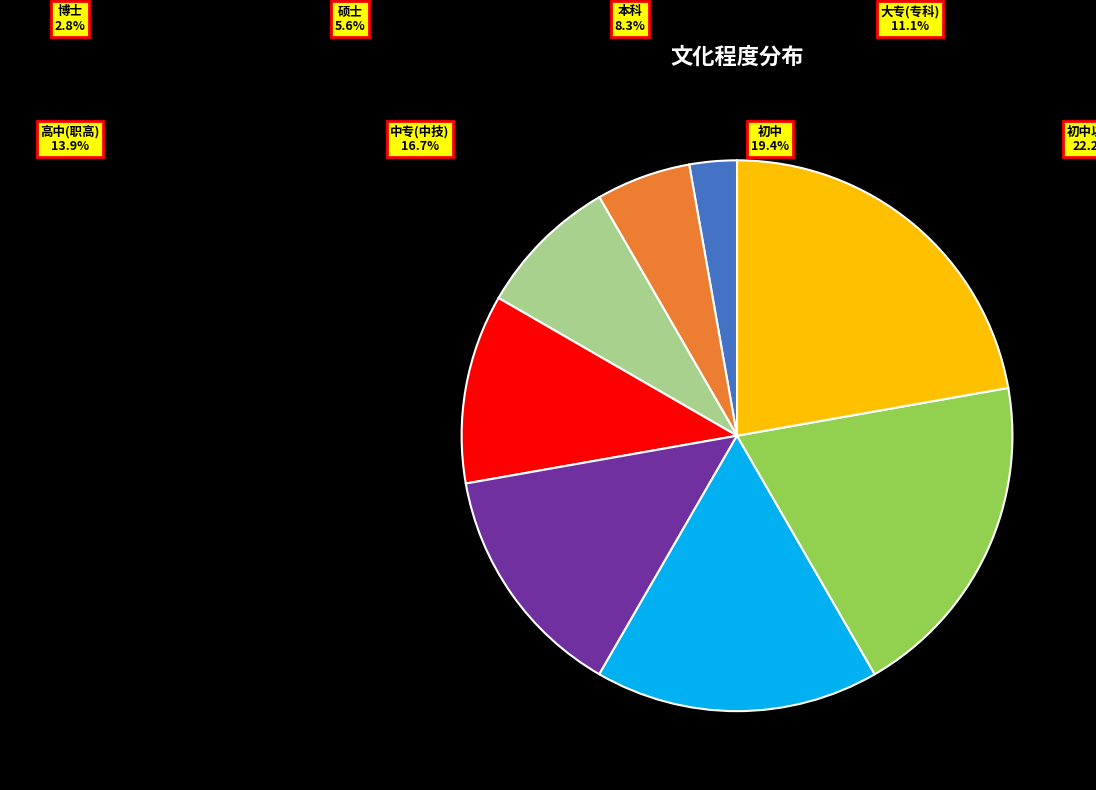

Which slice is the largest?

初中以下